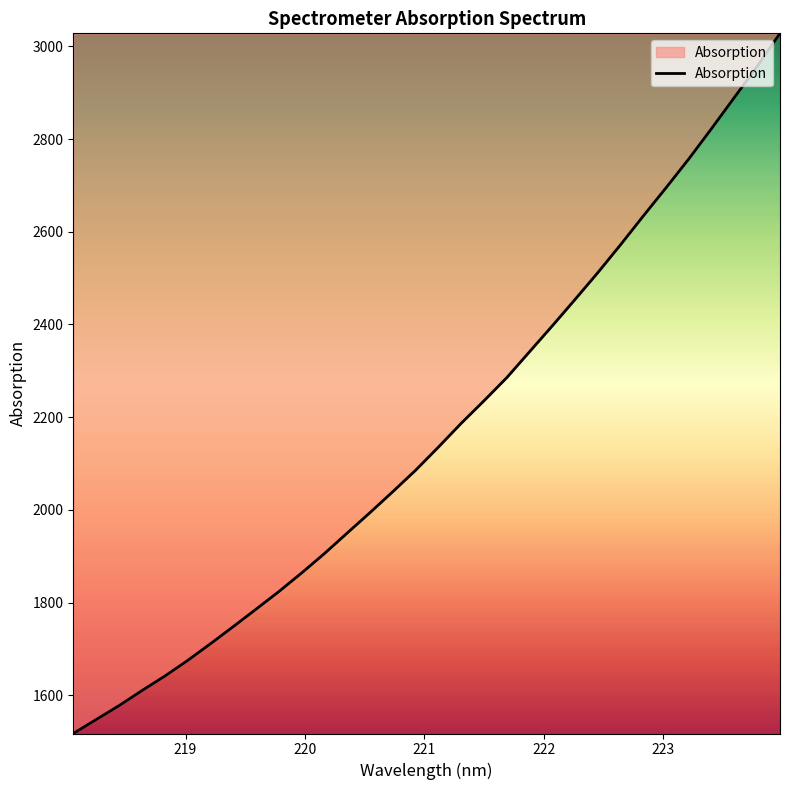

What is the minimum value shown in the chart?

1517.6